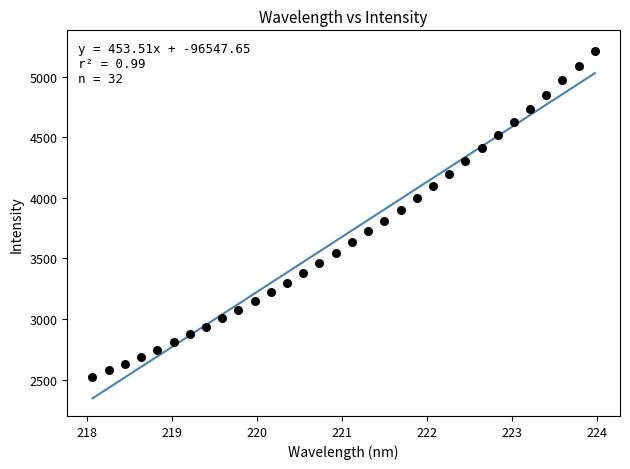

What is the range of X values (max minus min)?

5.9